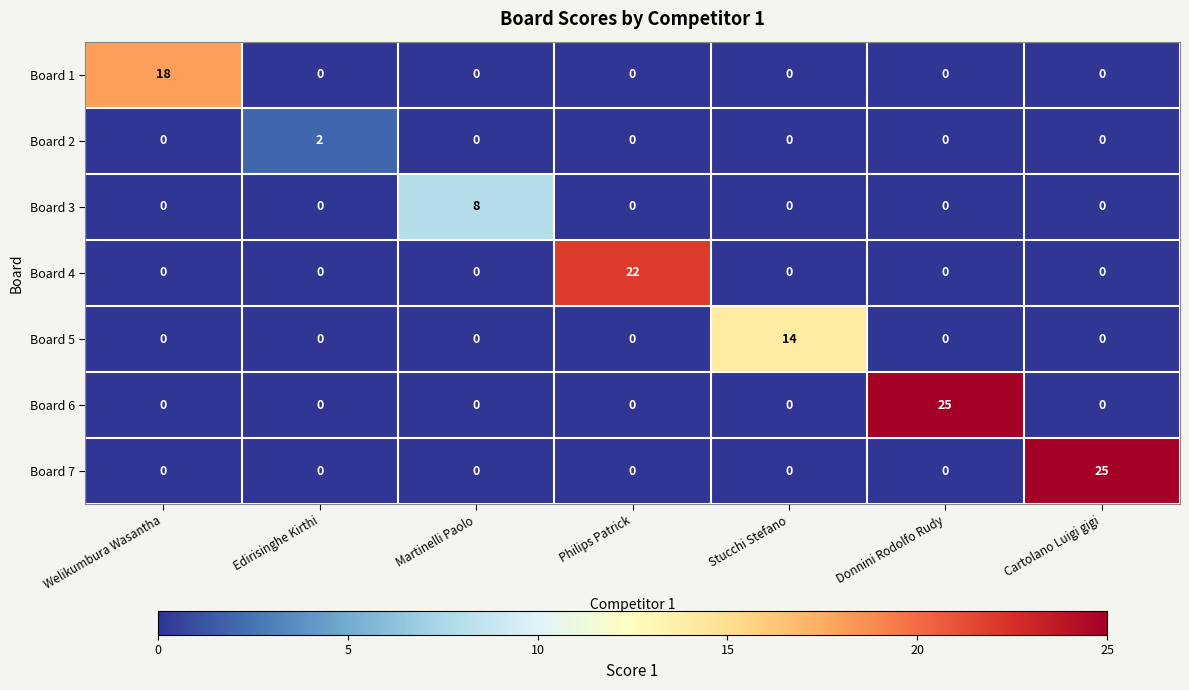

What is the average value of the Board 7 series?

4